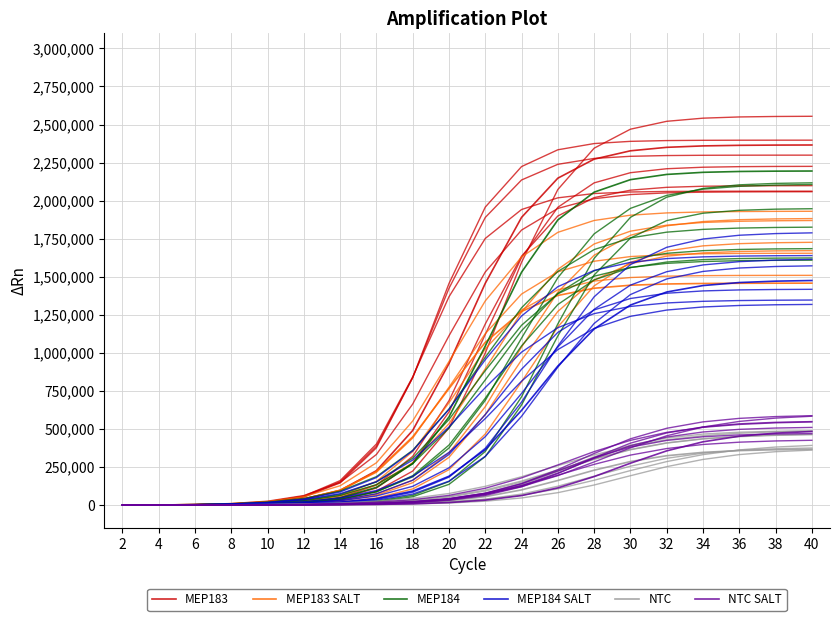

What is the sum of the MEP183 values at 36 and 4?

2363946.1